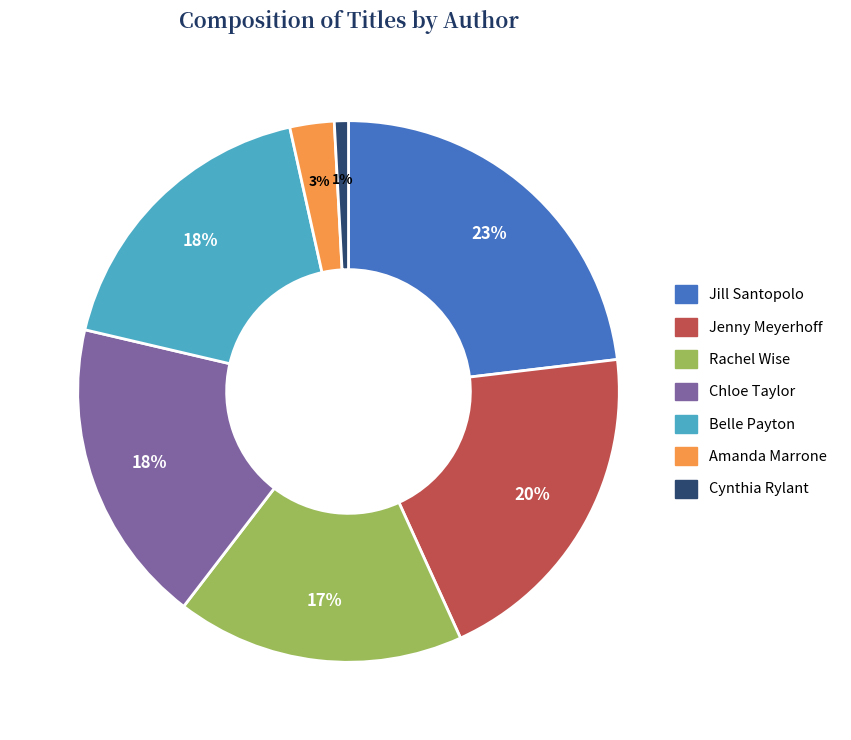

Which category has the biggest portion of the pie?

Jill Santopolo